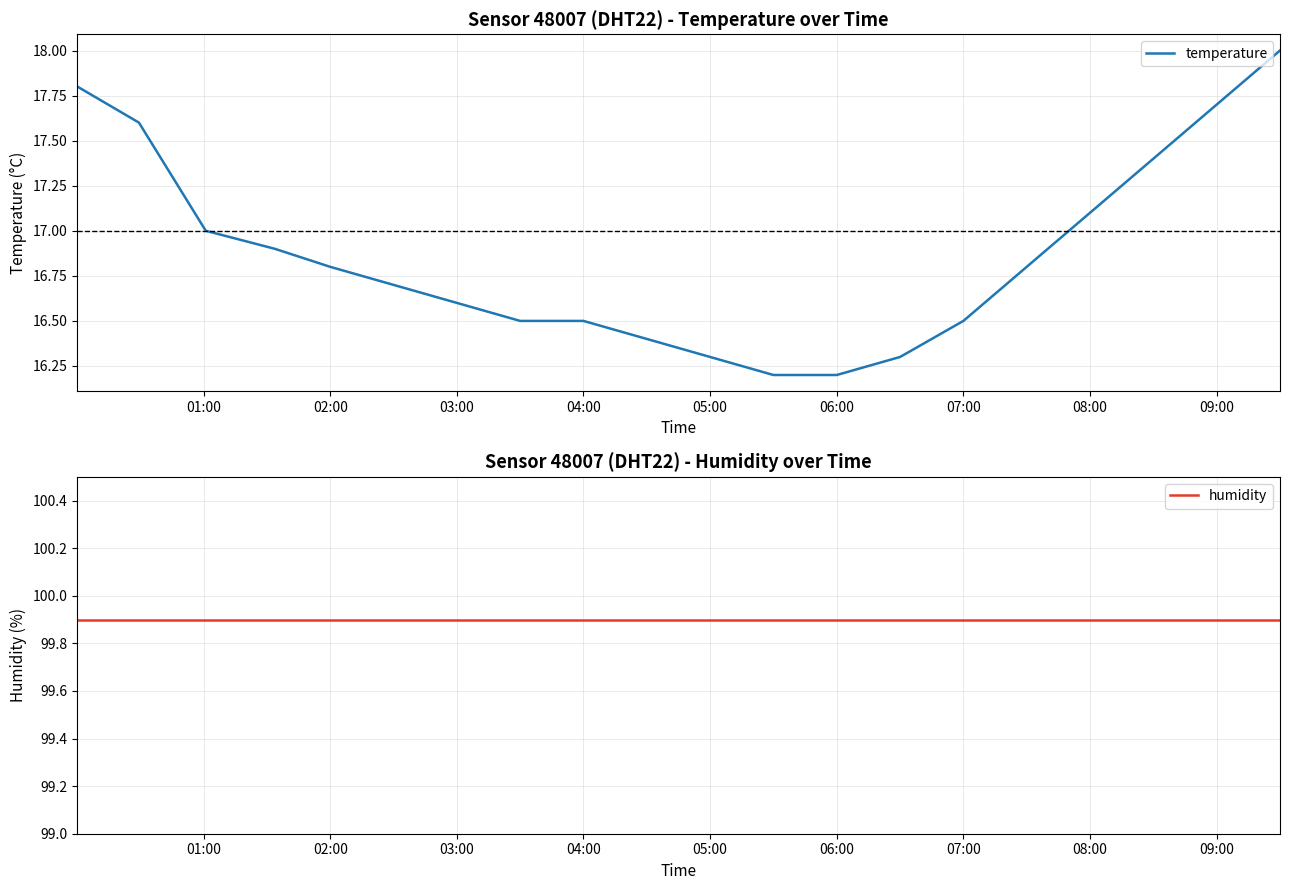

Which series has the largest range (max minus min)?

temperature